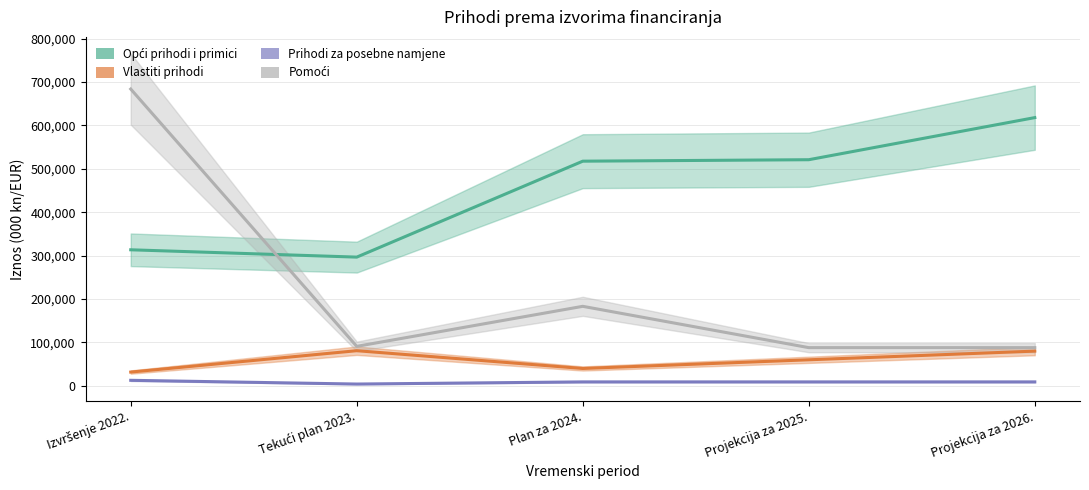

At which category is the sum across all series the highest?

Izvršenje 2022.